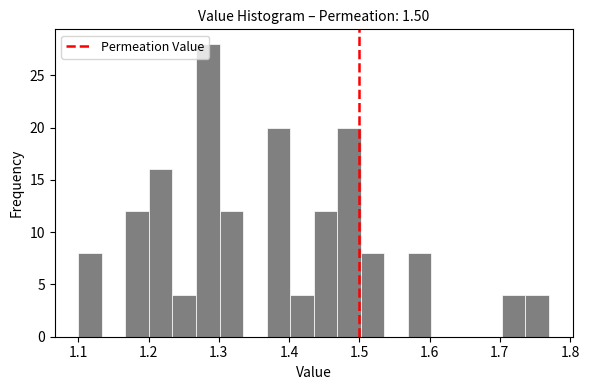

Read against the x-axis, roughly where is the centre of the tallest bar?

1.28